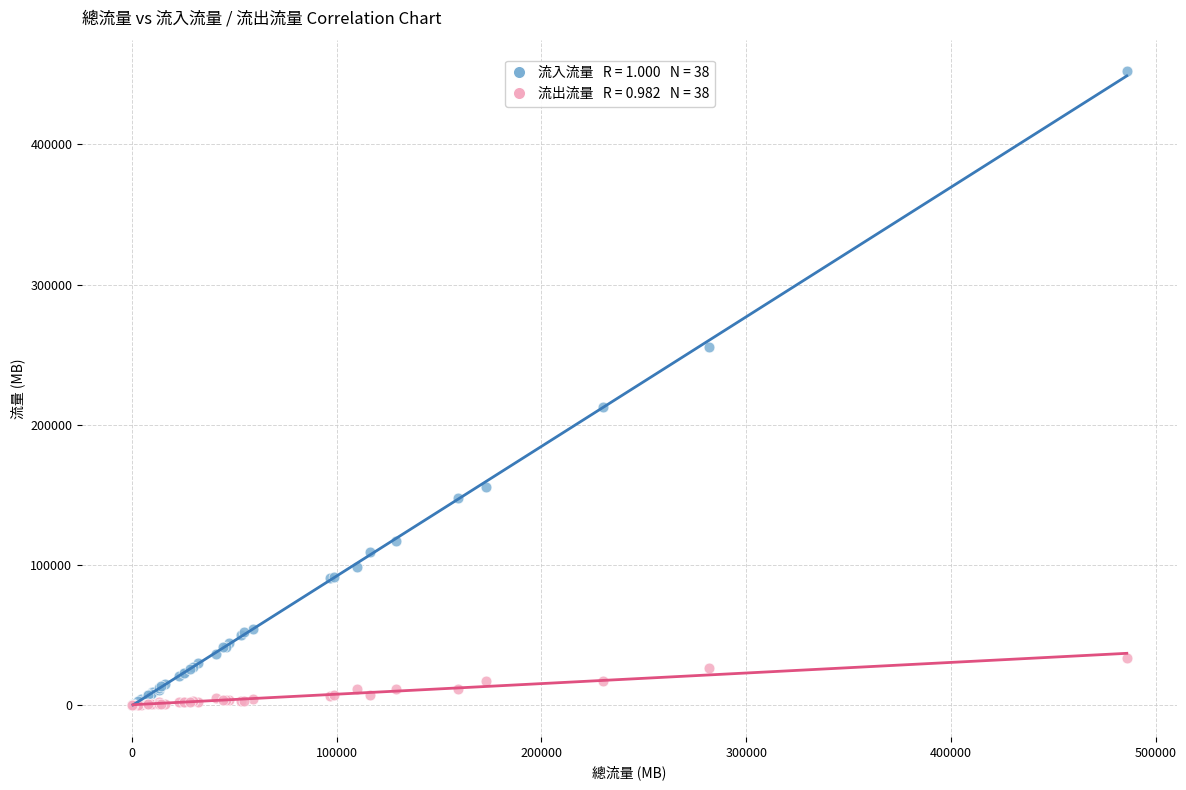

Across all series, what Y value is closest to 226016?

212815.8